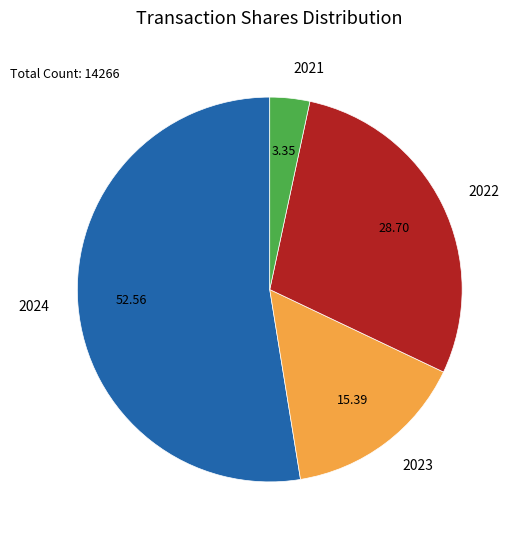

Is there a majority slice in this chart?

Yes